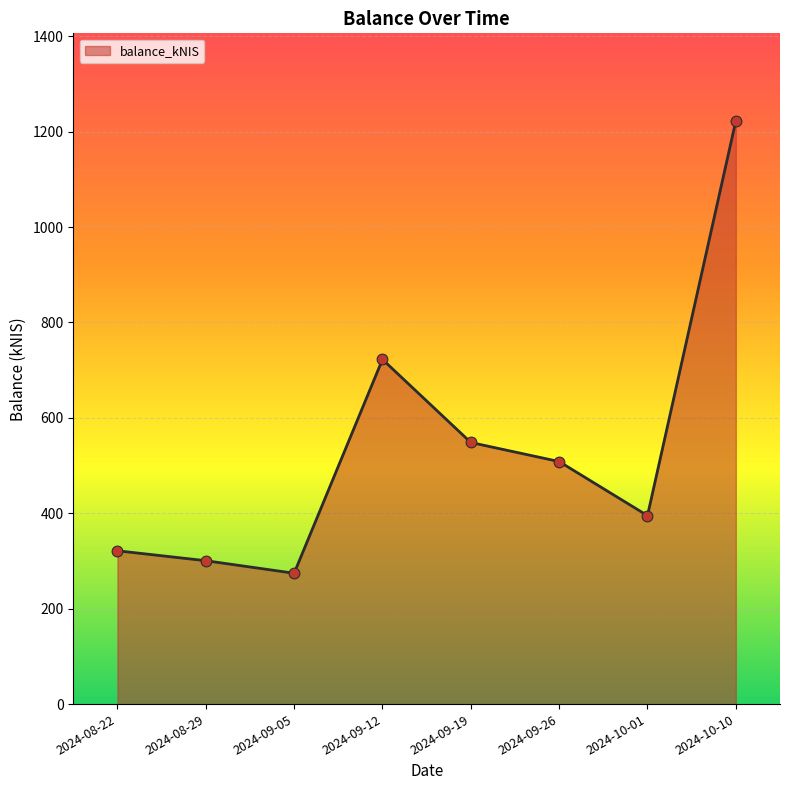

Between 2024-09-26 and 2024-09-05, which is larger?

2024-09-26